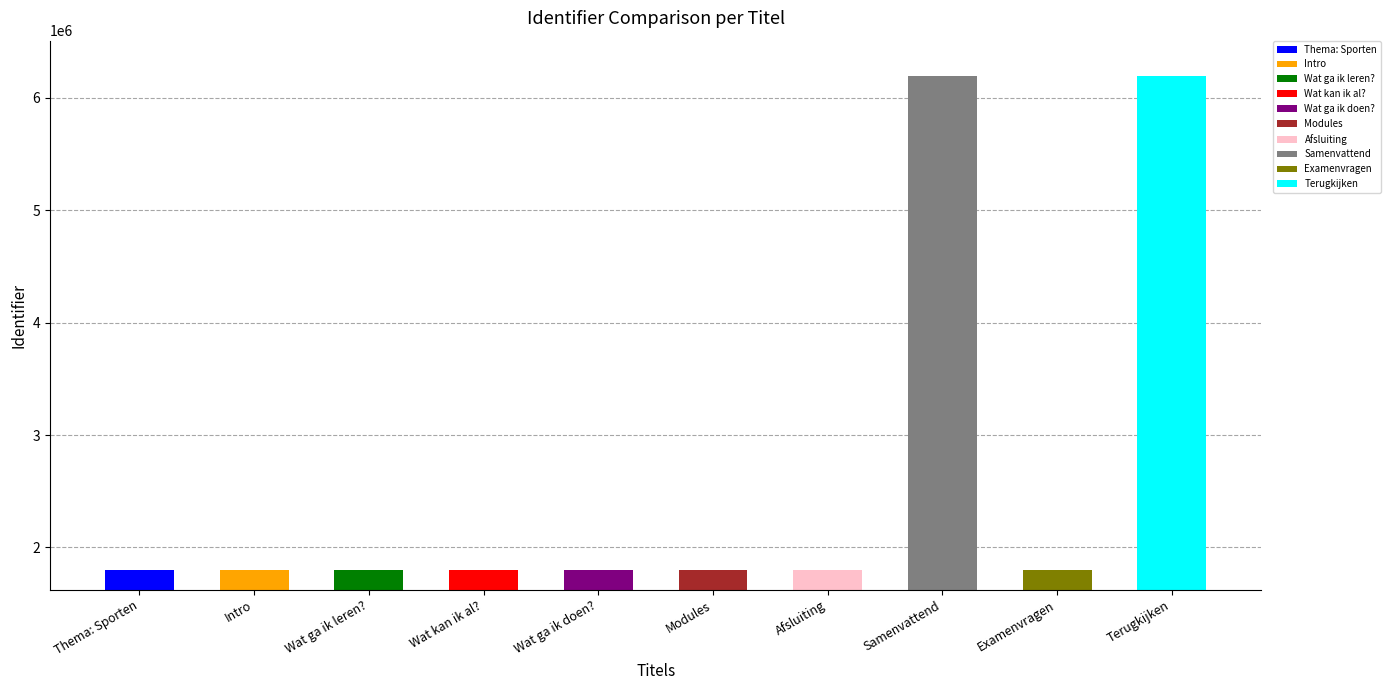

What is the label of the 7th bar from the right?

Wat kan ik al?